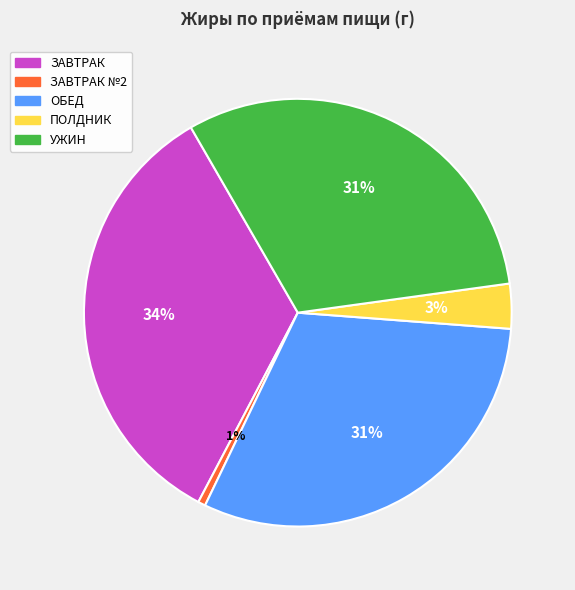

Is there any slice that represents more than half of the pie?

No